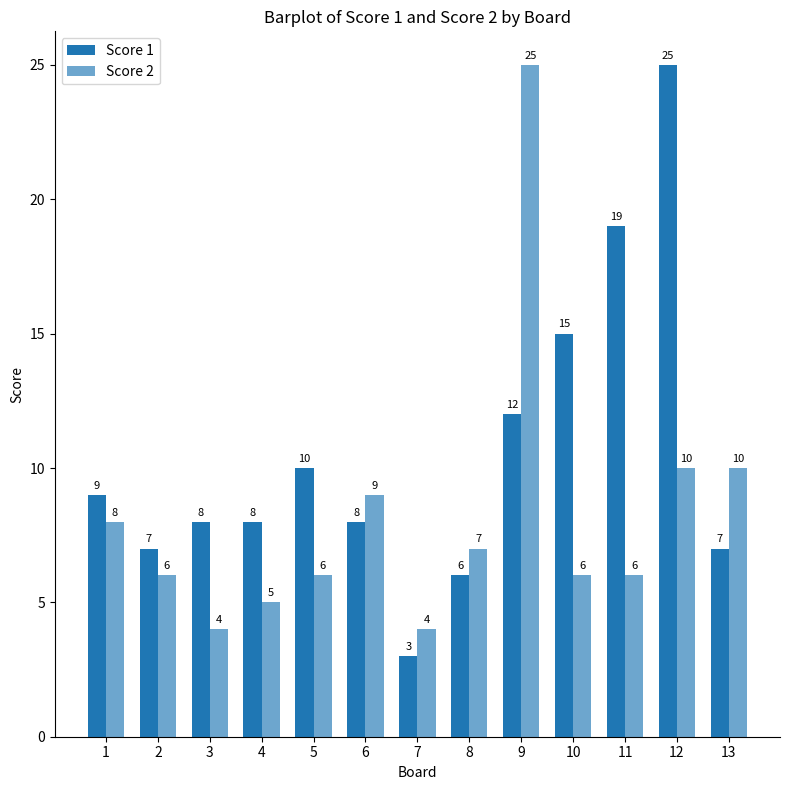

Is it true that Score 2 equals 4 at 7?

True